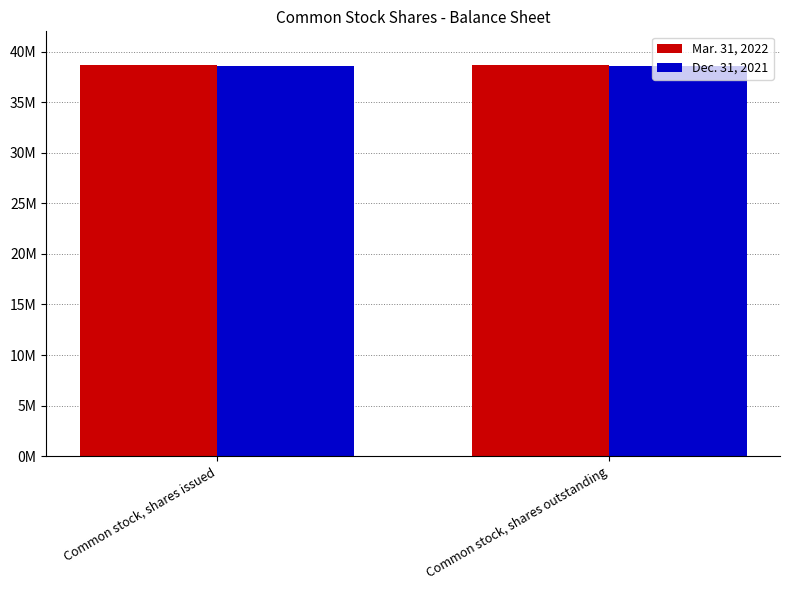

Is the value of Dec. 31, 2021 at Common stock, shares outstanding greater than the value of Mar. 31, 2022 at Common stock, shares outstanding?

No